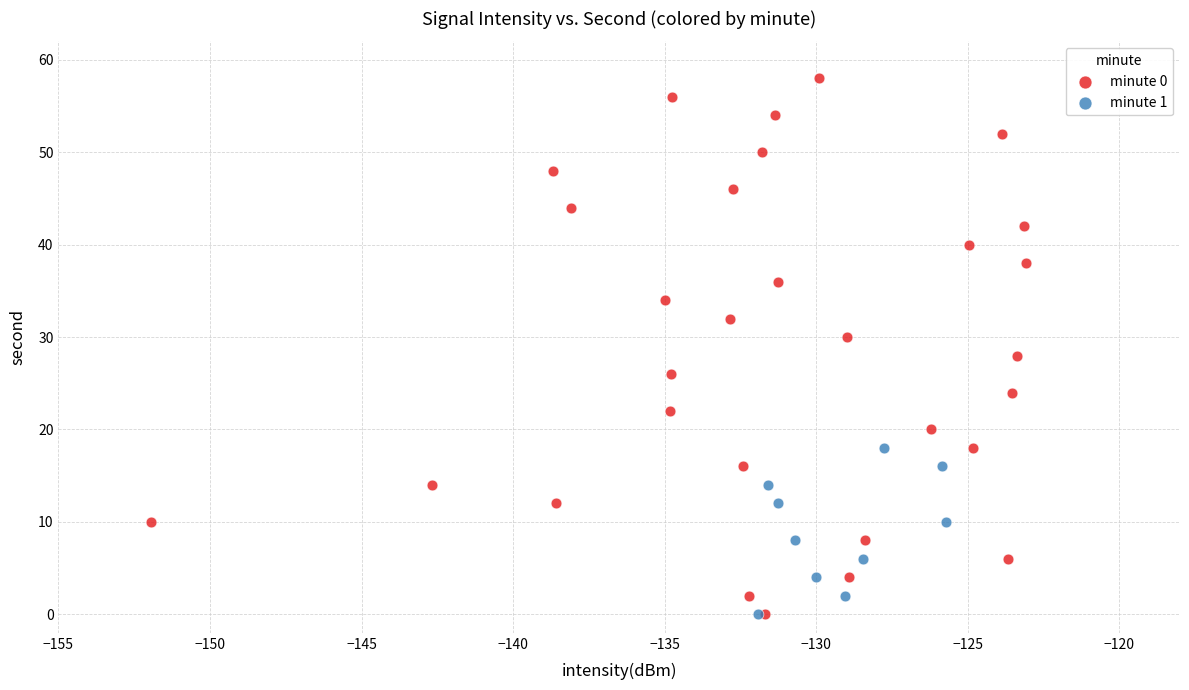

Which series contains the highest Y value?

minute 0